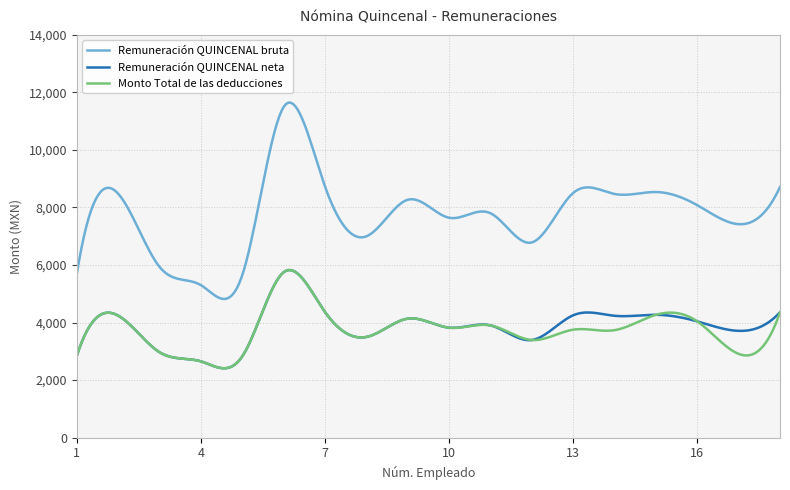

What is the lowest value of the Remuneración QUINCENAL bruta series?

4819.8